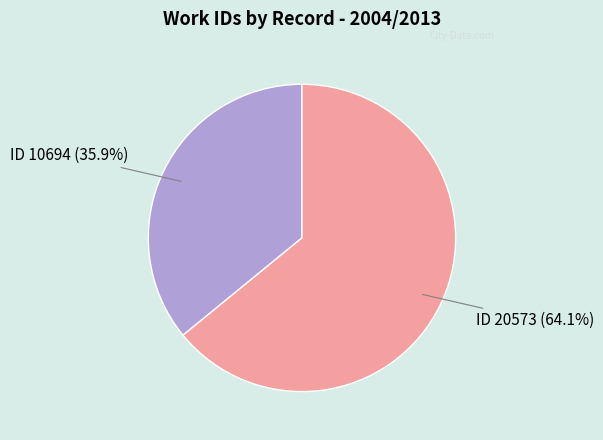

Is there a majority slice in this chart?

Yes